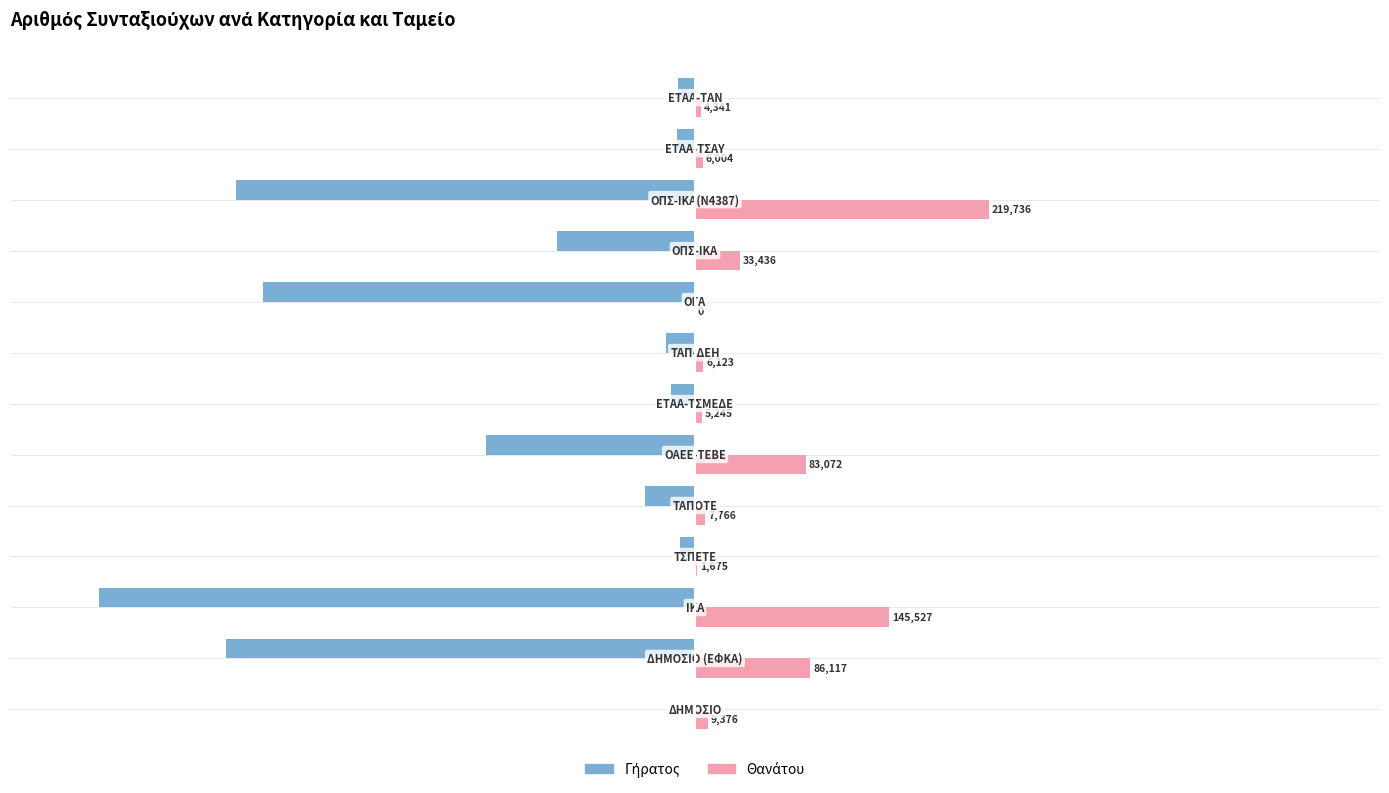

What is the greatest value displayed?

219736